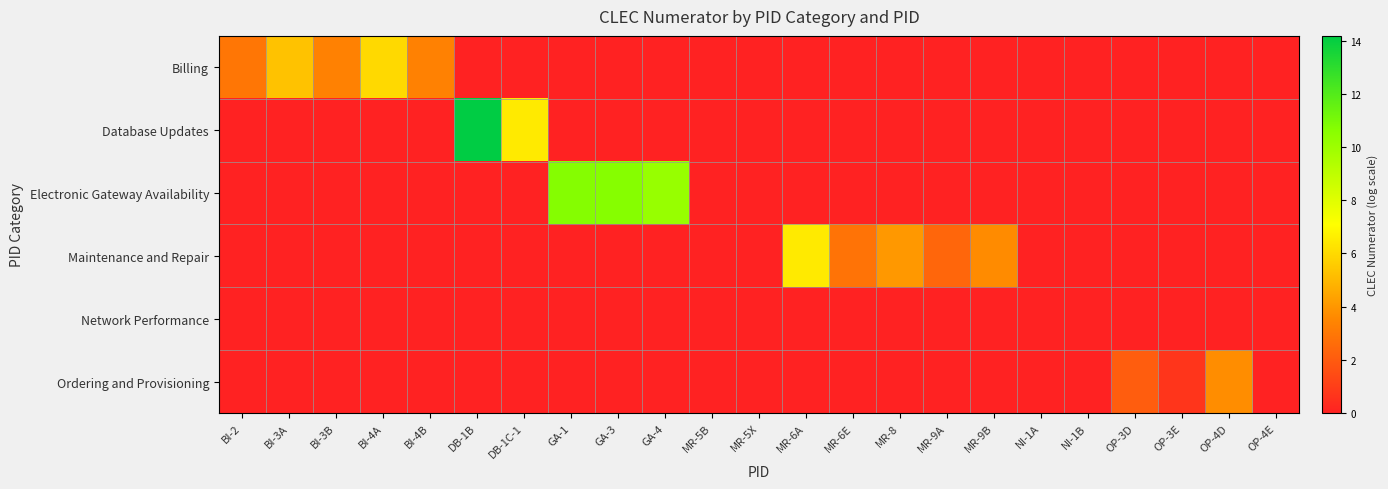

Reading left to right, extract all data points from this chart.

Billing: BI-2=2.9	BI-3A=5.3	BI-3B=3.3	BI-4A=6.0	BI-4B=3.3	DB-1B=0.0	DB-1C-1=0.0	GA-1=0.0	GA-3=0.0	GA-4=0.0	MR-5B=0.0	MR-5X=0.0	MR-6A=0.0	MR-6E=0.0	MR-8=0.0	MR-9A=0.0	MR-9B=0.0	NI-1A=0.0	NI-1B=0.0	OP-3D=0.0	OP-3E=0.0	OP-4D=0.0	OP-4E=0.0
Database Updates: BI-2=0.0	BI-3A=0.0	BI-3B=0.0	BI-4A=0.0	BI-4B=0.0	DB-1B=14.2	DB-1C-1=6.5	GA-1=0.0	GA-3=0.0	GA-4=0.0	MR-5B=0.0	MR-5X=0.0	MR-6A=0.0	MR-6E=0.0	MR-8=0.0	MR-9A=0.0	MR-9B=0.0	NI-1A=0.0	NI-1B=0.0	OP-3D=0.0	OP-3E=0.0	OP-4D=0.0	OP-4E=0.0
Electronic Gateway Availability: BI-2=0.0	BI-3A=0.0	BI-3B=0.0	BI-4A=0.0	BI-4B=0.0	DB-1B=0.0	DB-1C-1=0.0	GA-1=10.7	GA-3=10.7	GA-4=10.2	MR-5B=0.0	MR-5X=0.0	MR-6A=0.0	MR-6E=0.0	MR-8=0.0	MR-9A=0.0	MR-9B=0.0	NI-1A=0.0	NI-1B=0.0	OP-3D=0.0	OP-3E=0.0	OP-4D=0.0	OP-4E=0.0
Maintenance and Repair: BI-2=0.0	BI-3A=0.0	BI-3B=0.0	BI-4A=0.0	BI-4B=0.0	DB-1B=0.0	DB-1C-1=0.0	GA-1=0.0	GA-3=0.0	GA-4=0.0	MR-5B=0.0	MR-5X=0.0	MR-6A=6.5	MR-6E=2.8	MR-8=4.0	MR-9A=2.4	MR-9B=3.6	NI-1A=0.0	NI-1B=0.0	OP-3D=0.0	OP-3E=0.0	OP-4D=0.0	OP-4E=0.0
Network Performance: BI-2=0.0	BI-3A=0.0	BI-3B=0.0	BI-4A=0.0	BI-4B=0.0	DB-1B=0.0	DB-1C-1=0.0	GA-1=0.0	GA-3=0.0	GA-4=0.0	MR-5B=0.0	MR-5X=0.0	MR-6A=0.0	MR-6E=0.0	MR-8=0.0	MR-9A=0.0	MR-9B=0.0	NI-1A=0.0	NI-1B=0.0	OP-3D=0.0	OP-3E=0.0	OP-4D=0.0	OP-4E=0.0
Ordering and Provisioning: BI-2=0.0	BI-3A=0.0	BI-3B=0.0	BI-4A=0.0	BI-4B=0.0	DB-1B=0.0	DB-1C-1=0.0	GA-1=0.0	GA-3=0.0	GA-4=0.0	MR-5B=0.0	MR-5X=0.0	MR-6A=0.0	MR-6E=0.0	MR-8=0.0	MR-9A=0.0	MR-9B=0.0	NI-1A=0.0	NI-1B=0.0	OP-3D=2.1	OP-3E=0.7	OP-4D=3.7	OP-4E=0.0